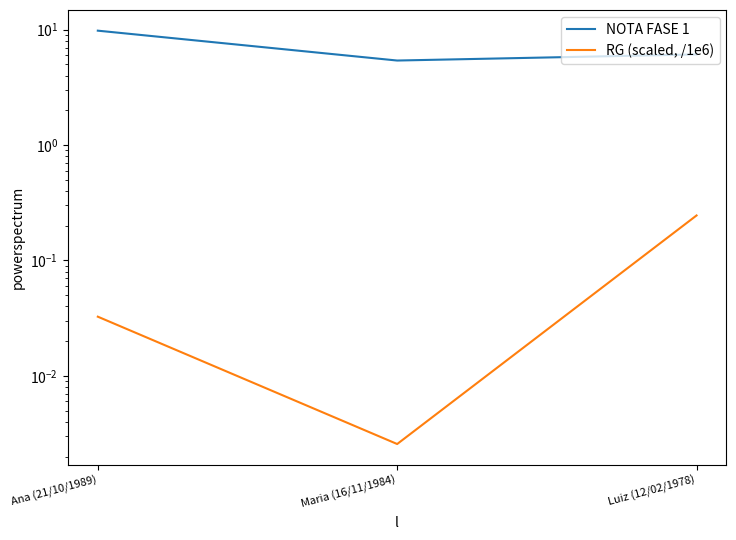

True or false: RG (scaled, /1e6) has a value of 0.2 at Luiz (12/02/1978).

True